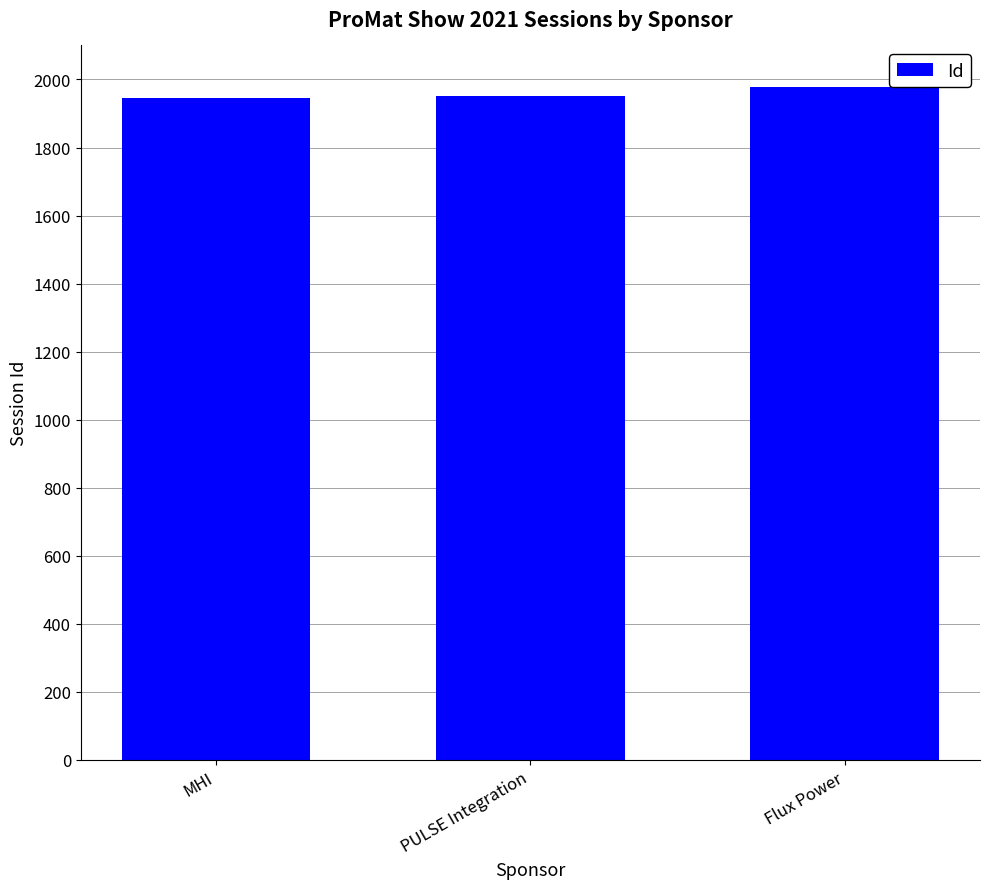

How many values are below 1951?

1